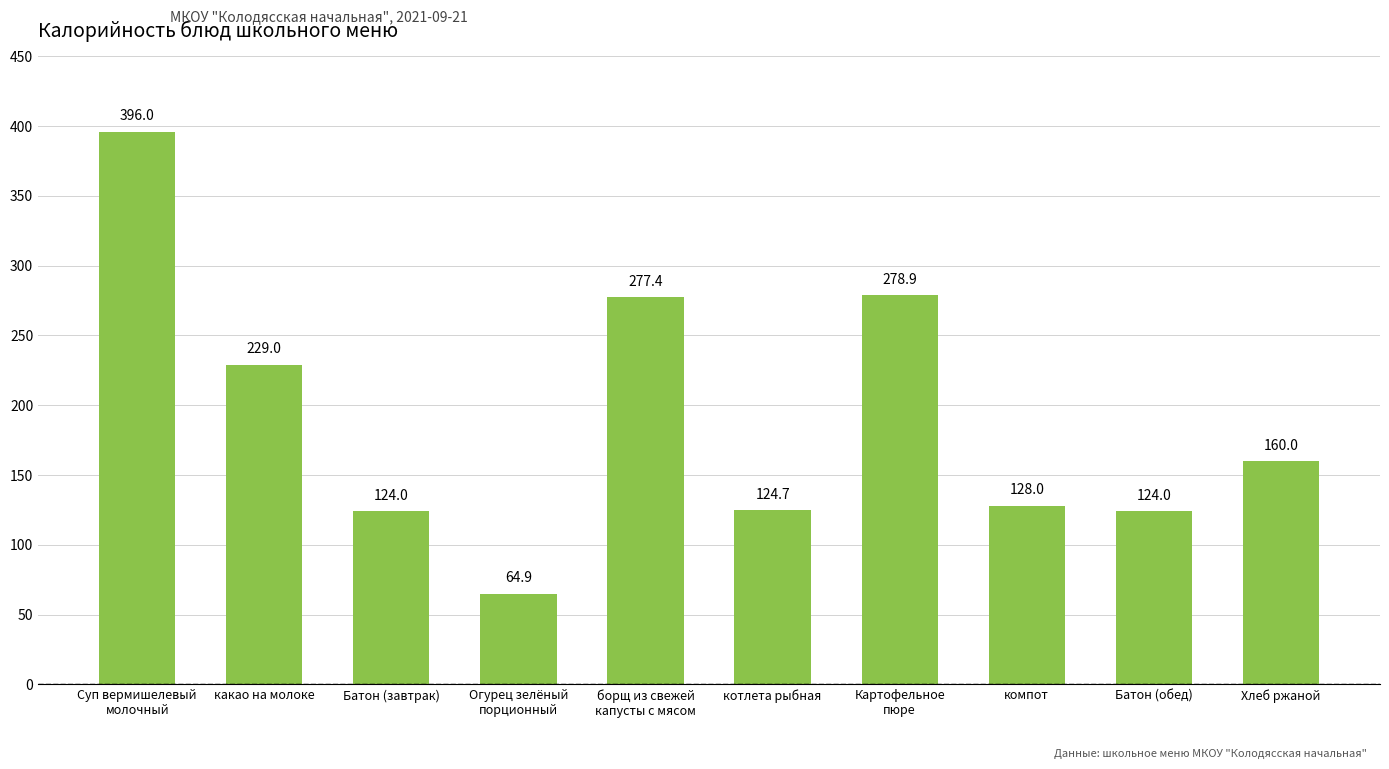

Reading left to right, list all the values displayed in this chart.

Суп вермишелевый
молочный=396.0	какао на молоке=229.0	Батон (завтрак)=124.0	Огурец зелёный
порционный=64.9	борщ из свежей
капусты с мясом=277.4	котлета рыбная=124.7	Картофельное
пюре=278.9	компот=128.0	Батон (обед)=124.0	Хлеб ржаной=160.0